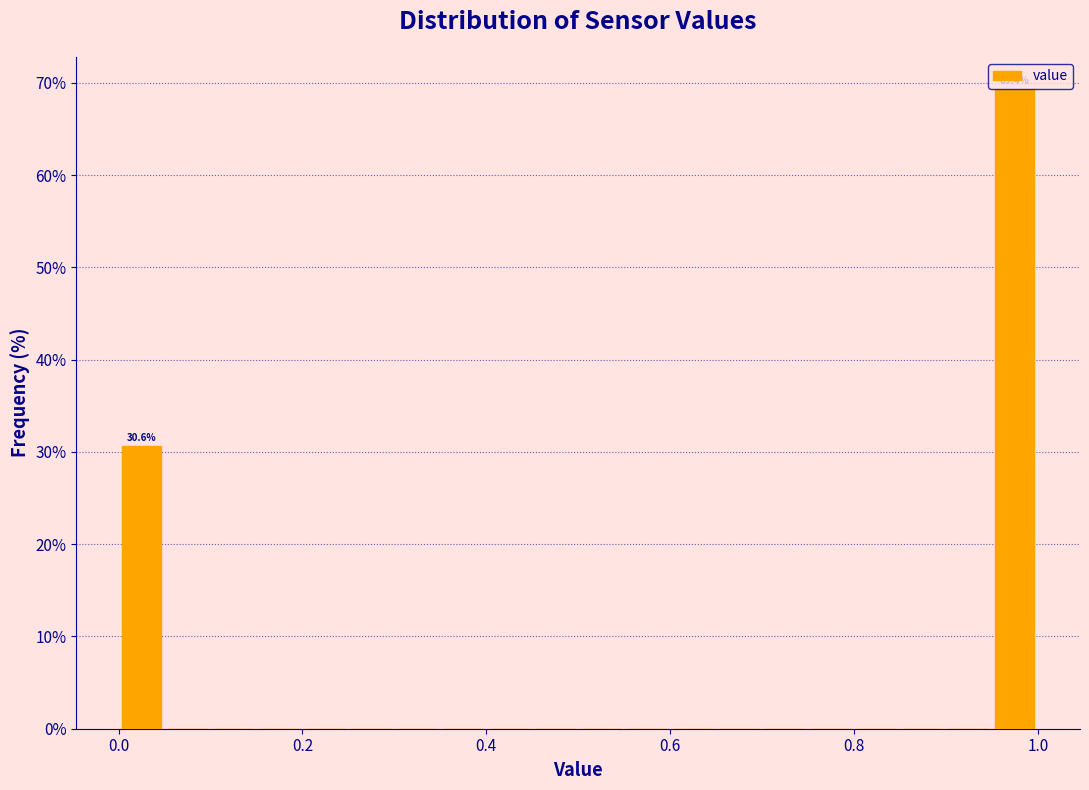

Read against the x-axis, roughly where is the centre of the tallest bar?

0.98